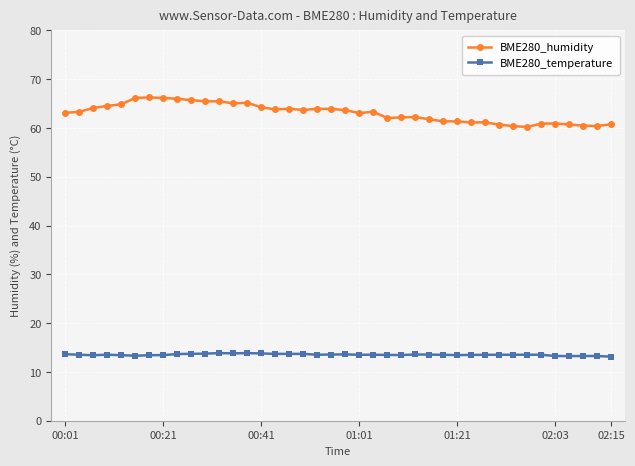

True or false: BME280_humidity has more than 2 points higher than both neighbors.

True